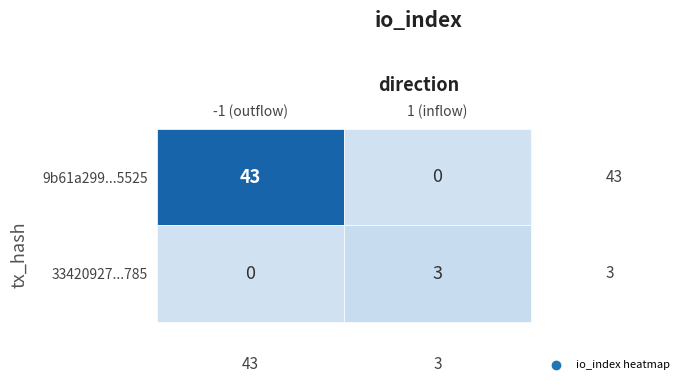

Reading left to right, extract all data points from this chart.

9b61a29918b036b04912629f1b0b0e389915525: direction=-1	io_index=43
33420927c52308946f7ef949300360fe37cc785: direction=1	io_index=3